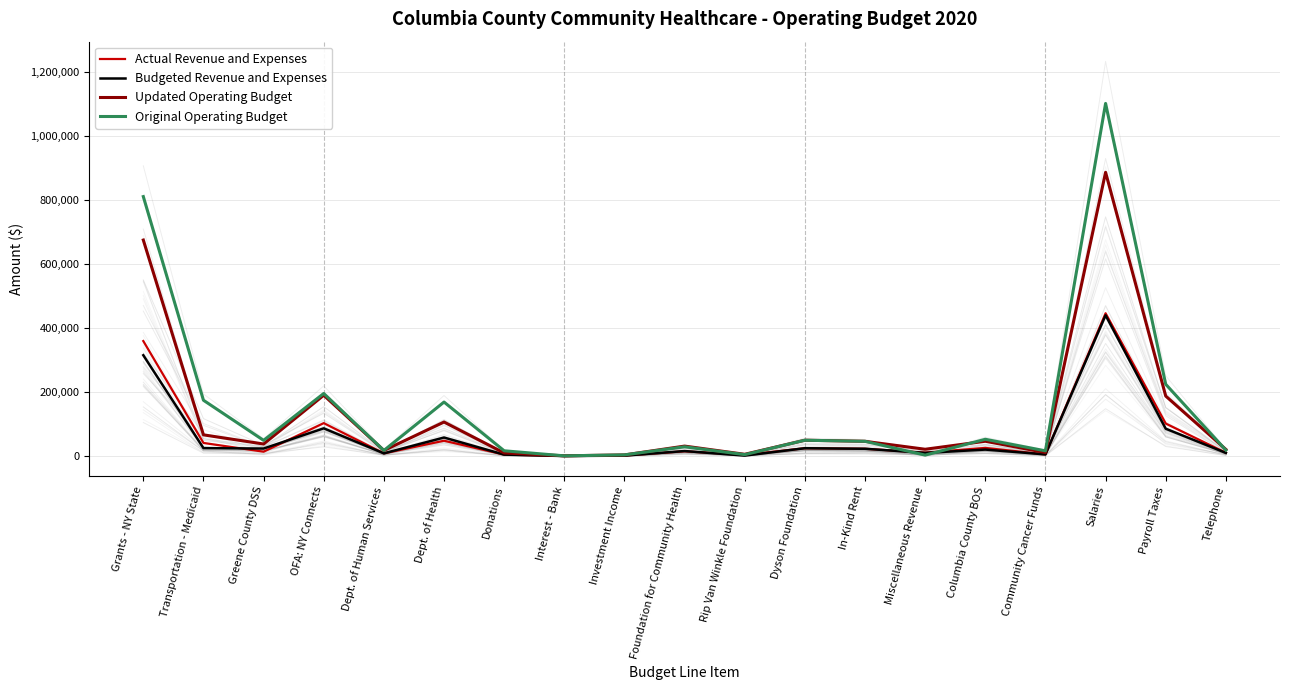

Reading left to right, what are all the values shown in this chart?

Actual Revenue and Expenses: 360098.0	41504.0	14147.0	103487.0	9000.0	48393.0	5140.0	701.0	2152.0	15479.7	4073.0	25000.0	23288.0	11328.2	26000.0	5764.4	447014.0	102132.1	10831.9
Budgeted Revenue and Expenses: 315760.0	25300.0	24011.1	87197.6	9000.0	58479.1	5045.0	592.3	1900.0	16194.9	1960.0	25000.0	23288.0	10450.0	20800.0	5781.0	440623.1	85992.1	10418.4
Updated Operating Budget: 675858.0	66804.0	38158.1	190684.6	18000.0	106872.1	10185.0	1293.3	4052.0	31674.6	6033.0	50000.0	46576.0	21778.2	46800.0	11545.4	887637.1	188124.1	21250.2
Original Operating Budget: 811777.0	175000.0	49619.0	196175.0	18000.0	169400.0	17000.0	1200.0	4200.0	29543.0	5000.0	50000.0	46576.0	3500.0	53000.0	16835.0	1102996.0	224967.0	19050.0